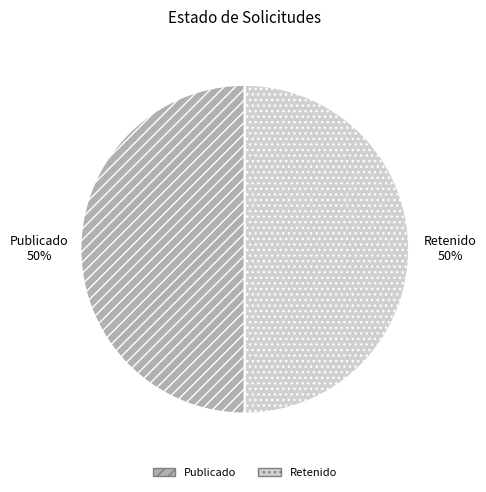

Approximately how many times larger is the value at Publicado compared to Retenido?

1.0